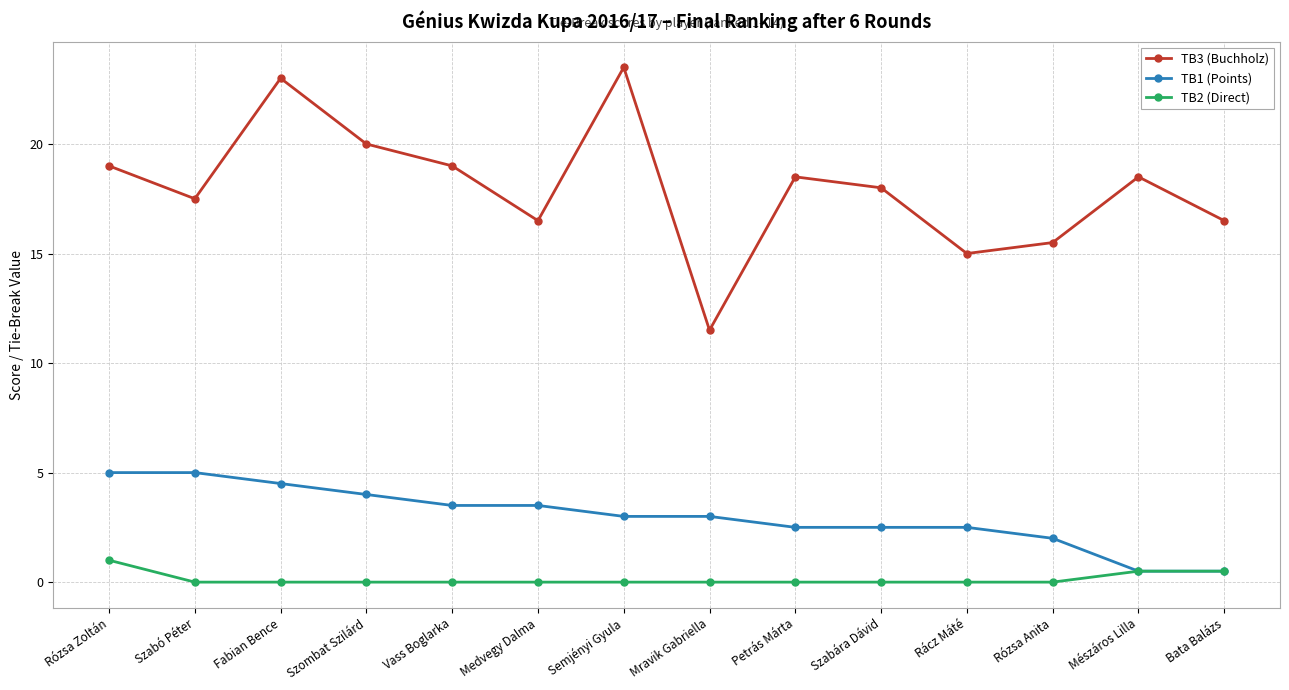

What are all the series names shown in the legend?

TB3 (Buchholz), TB1 (Points), TB2 (Direct)